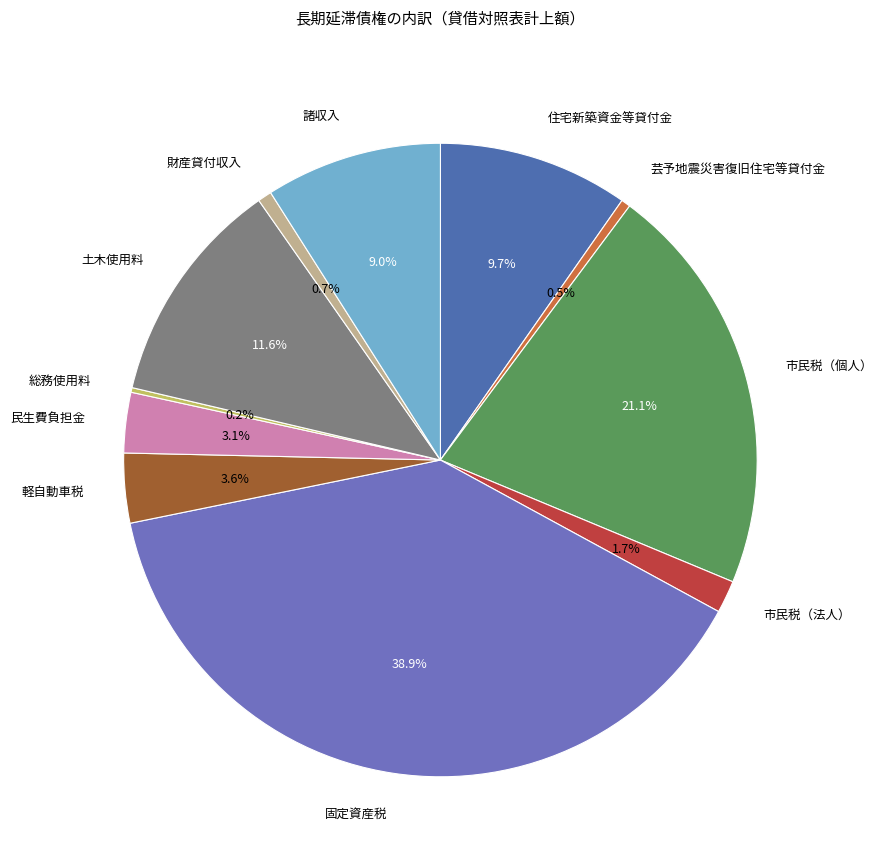

How many segments does this pie chart have?

11